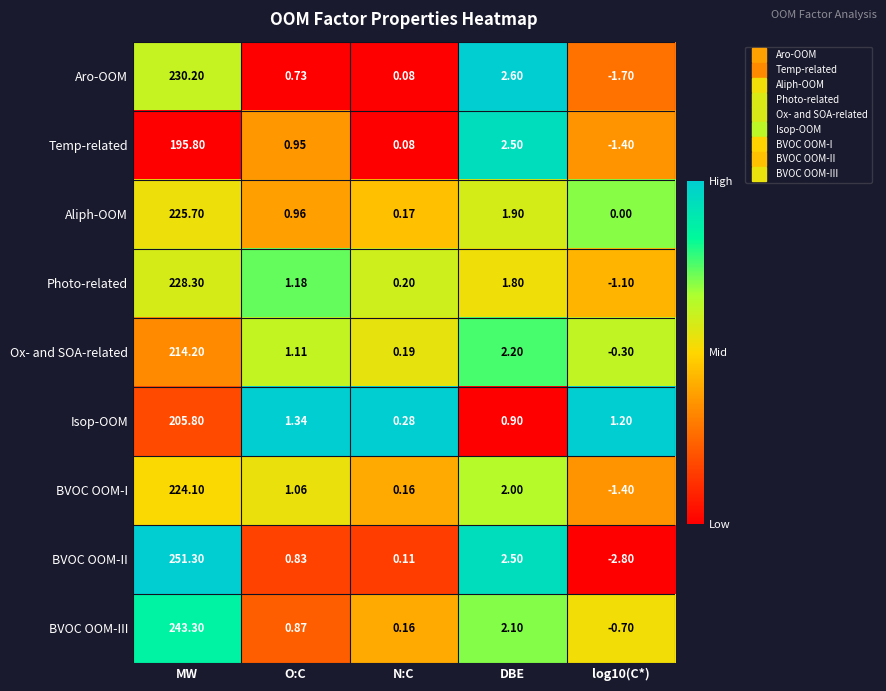

At which category does the chart reach its peak across all series?

MW